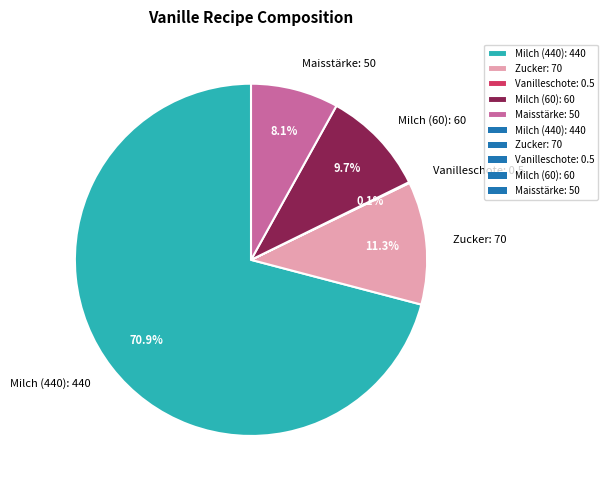

How much of the chart is everything except Zucker: 70?

88.7%